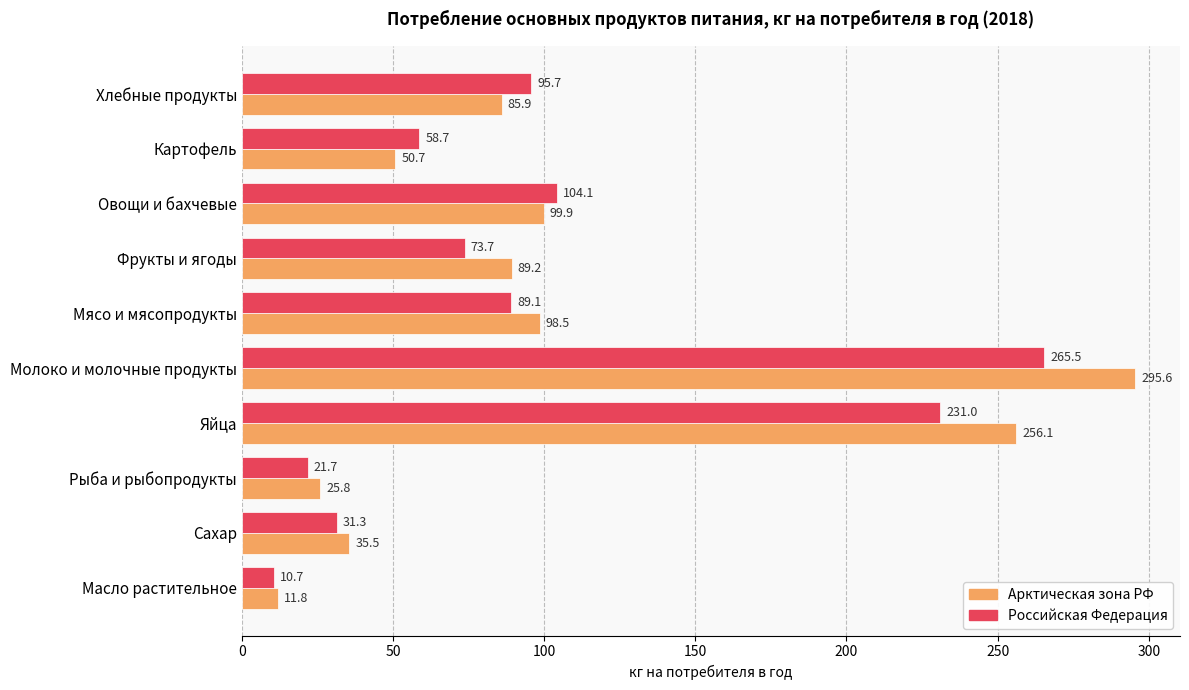

At which label is Российская Федерация closest to 138?

Овощи и бахчевые